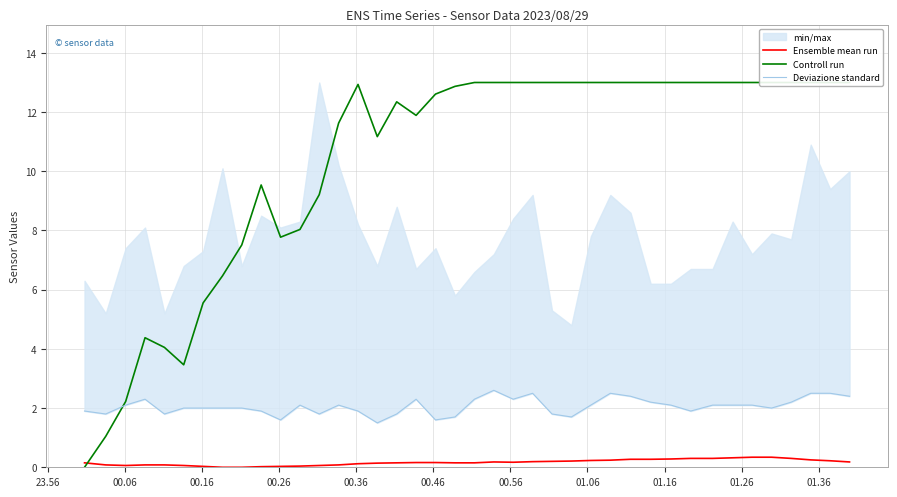

What is the difference between the second highest and second lowest values in the Controll run series?

12.0